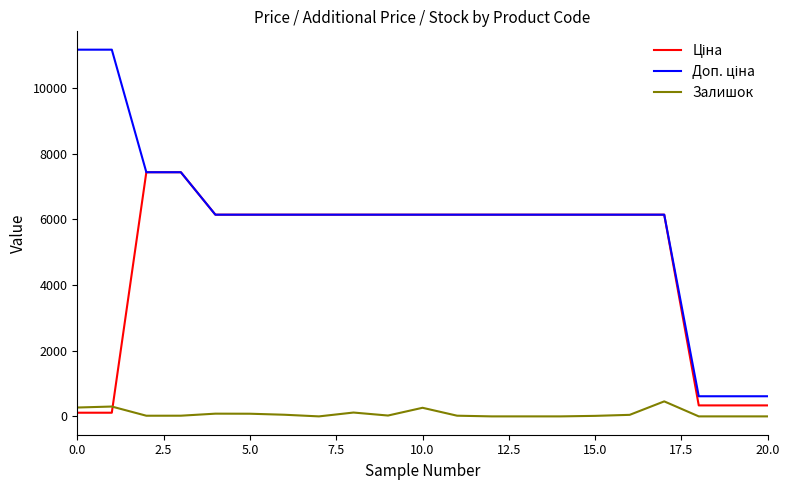

What is the maximum value shown in the chart?

11169.0